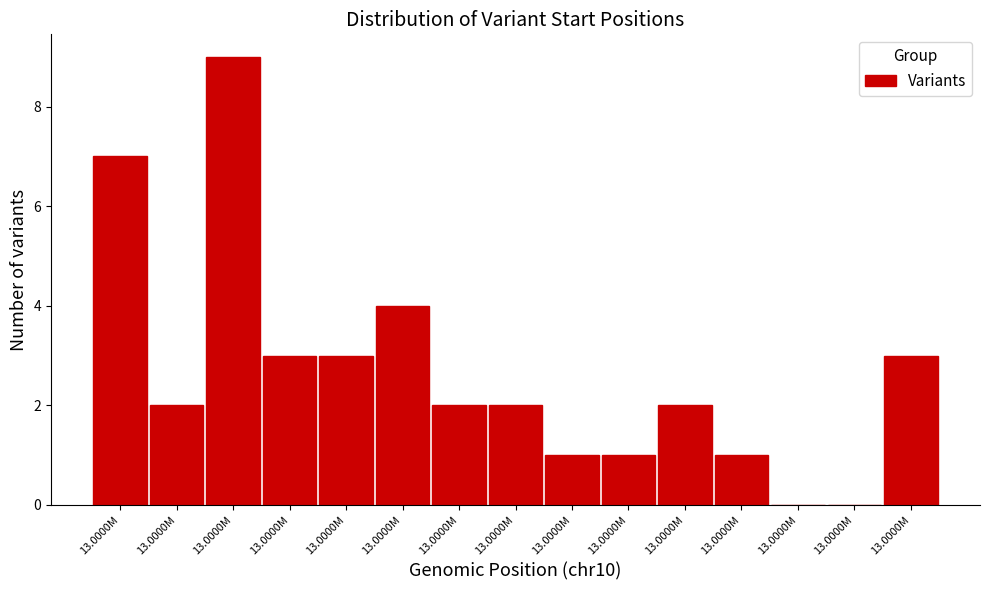

How many categories are shown in the chart?

15